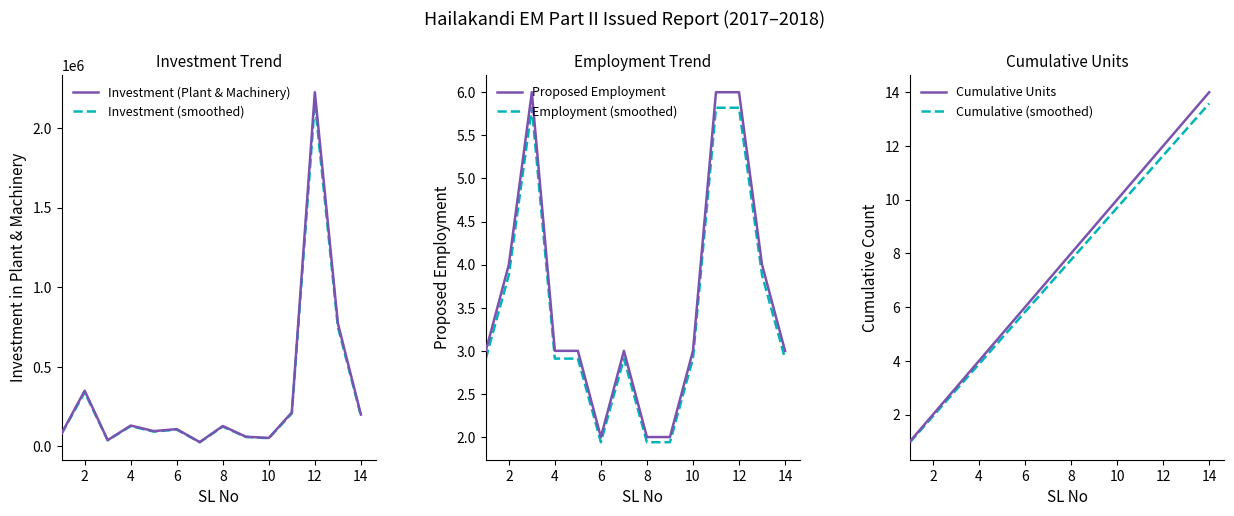

The value of Investment (Plant & Machinery) at 2 is 157301.6. True or false?

False